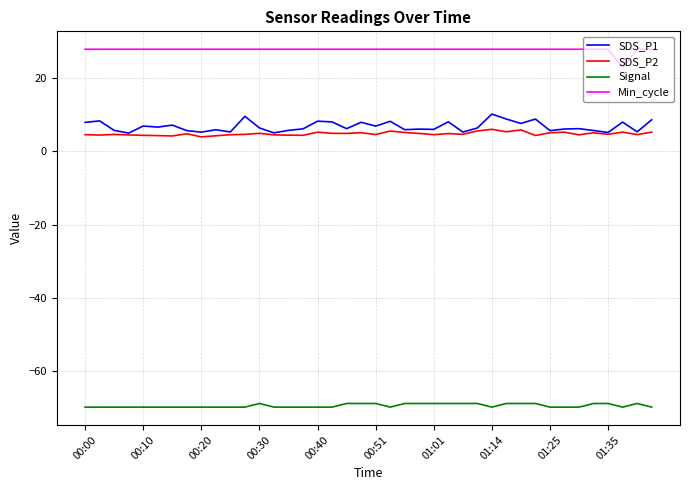

What is the minimum value for Min_cycle?

23.0